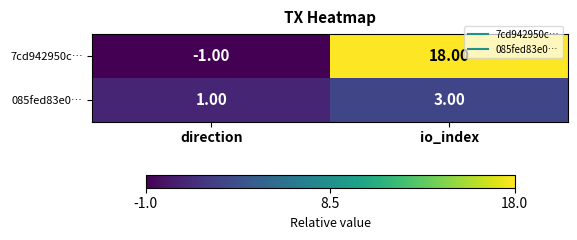

What is the difference between the 7cd942950c… values at direction and io_index?

19